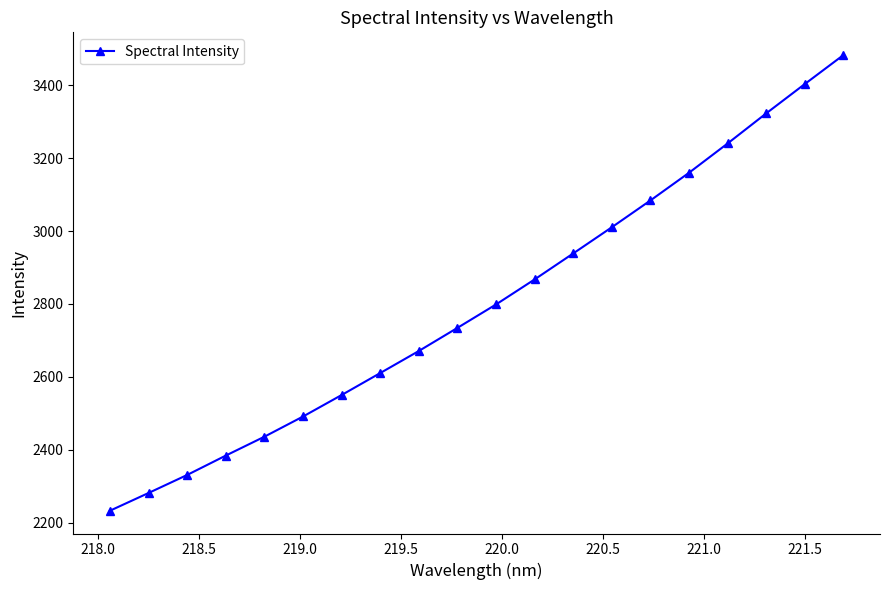

What is the value of the 15th point from the left?

3084.2